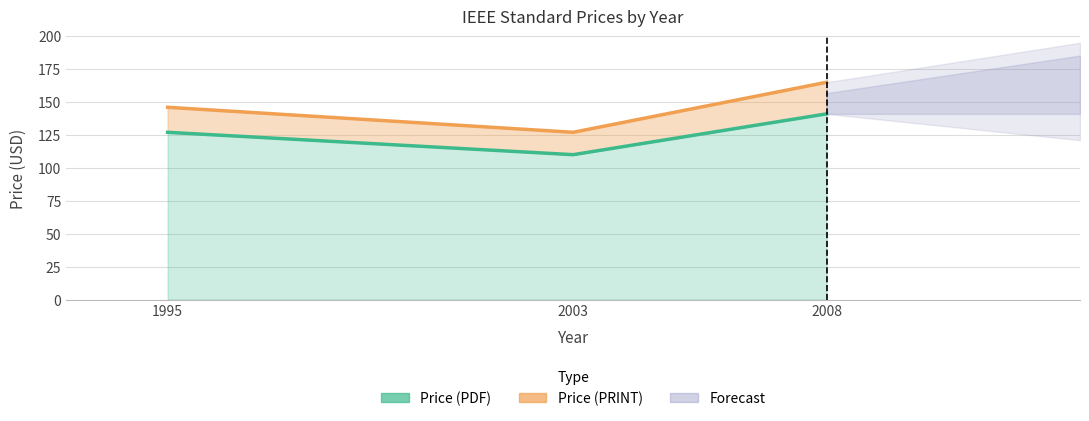

How many data points in Price (PDF) are above 127?

1